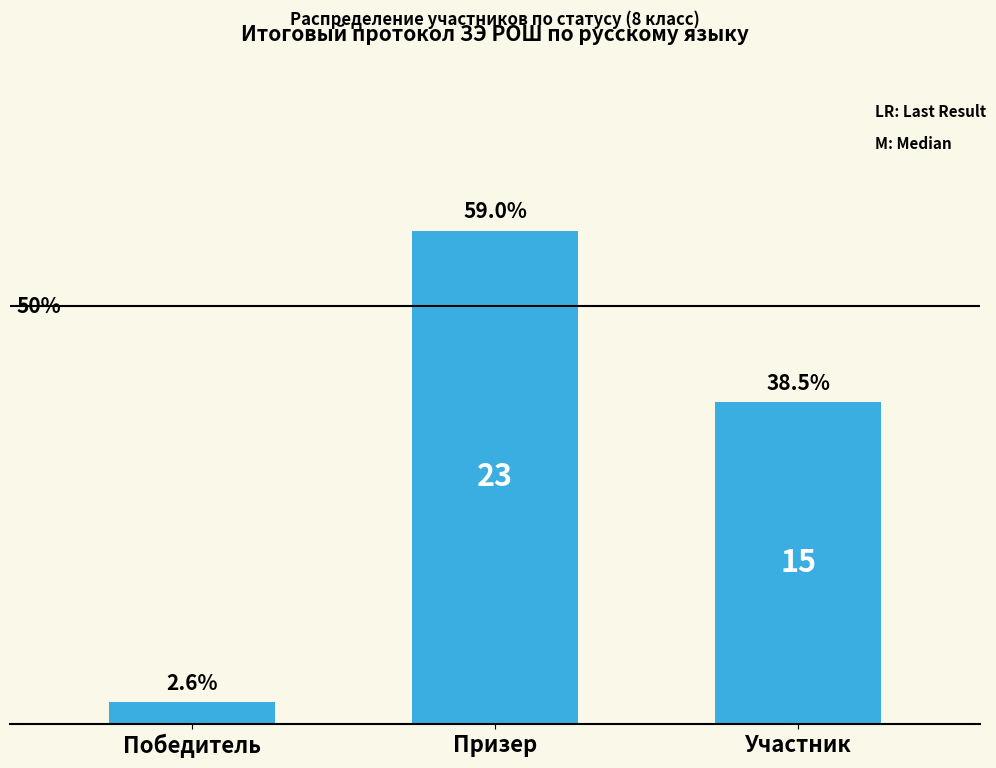

What is the label of the 3rd bar from the right?

Победитель